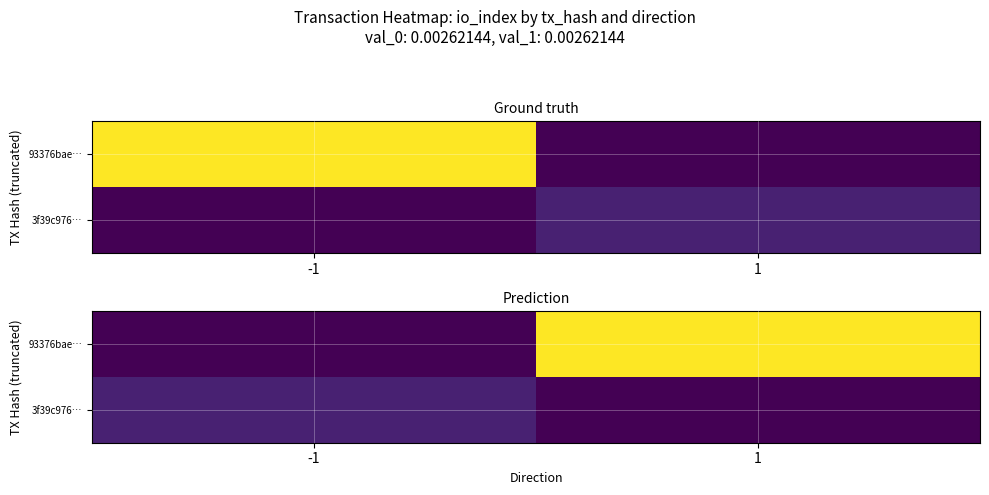

True or false: 3f39c976… has a value of 0 at 1.

True